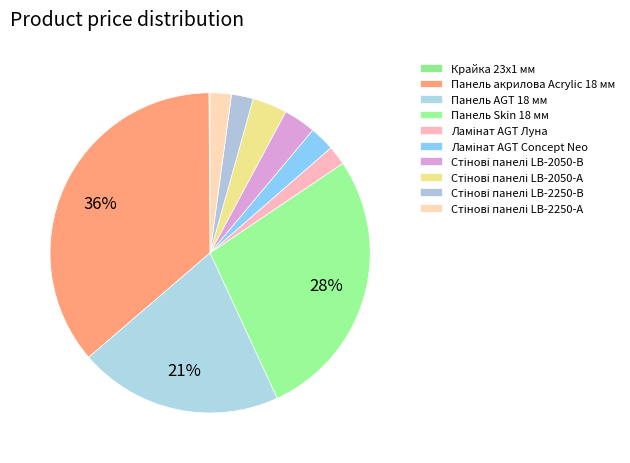

Which category has the biggest portion of the pie?

Панель акрилова Acrylic 18 мм